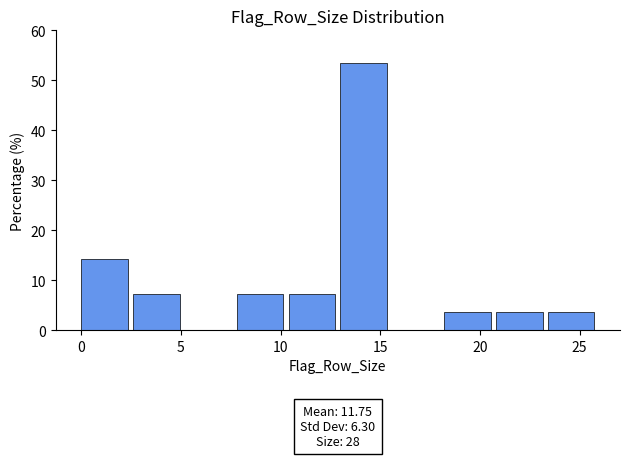

Which range on the x-axis has the tallest bar?

13.0 to 15.6